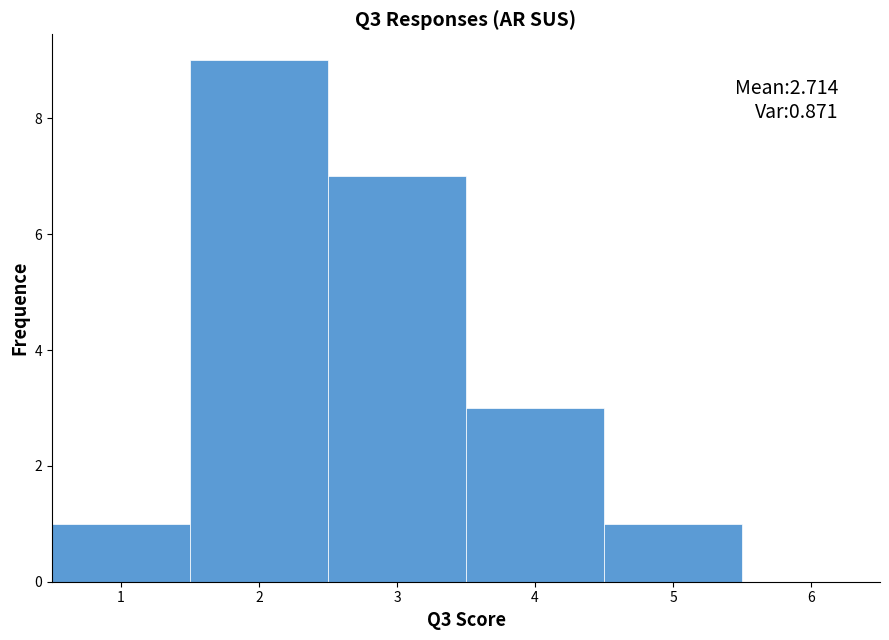

Over which range of the x-axis is the bar tallest?

1.5 to 2.5